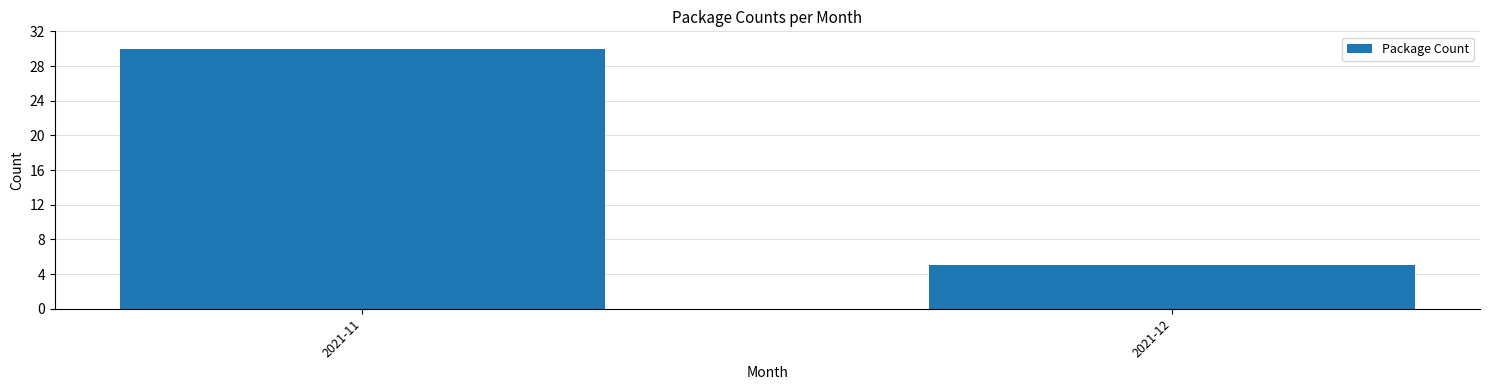

Reading left to right, what are all the values shown in this chart?

2021-11=30	2021-12=5